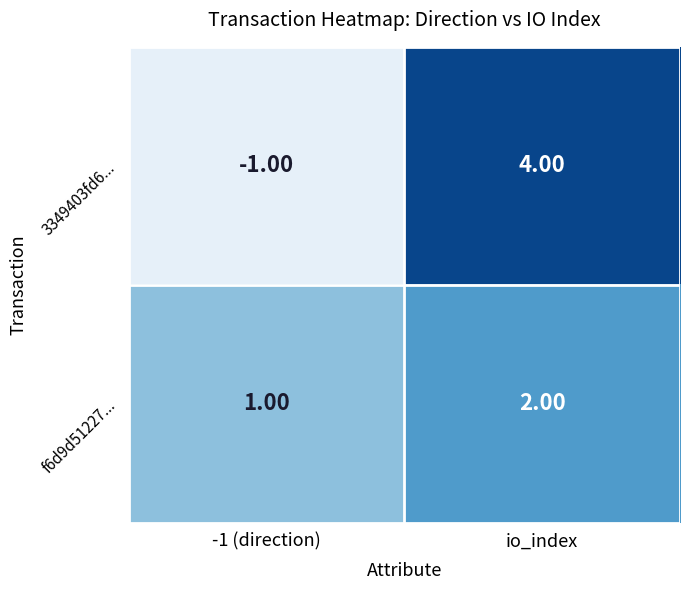

What is the sum of all f6d9d51227... values?

3